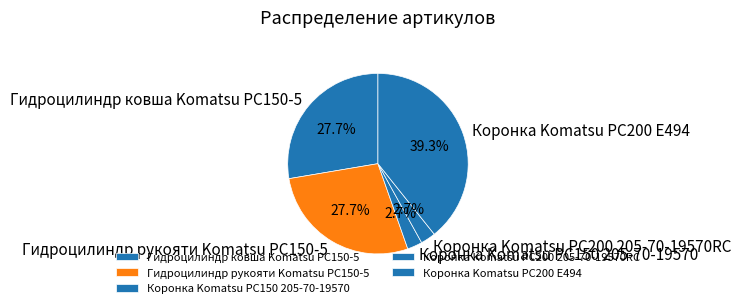

To the nearest percent, what is the average slice percentage?

20%